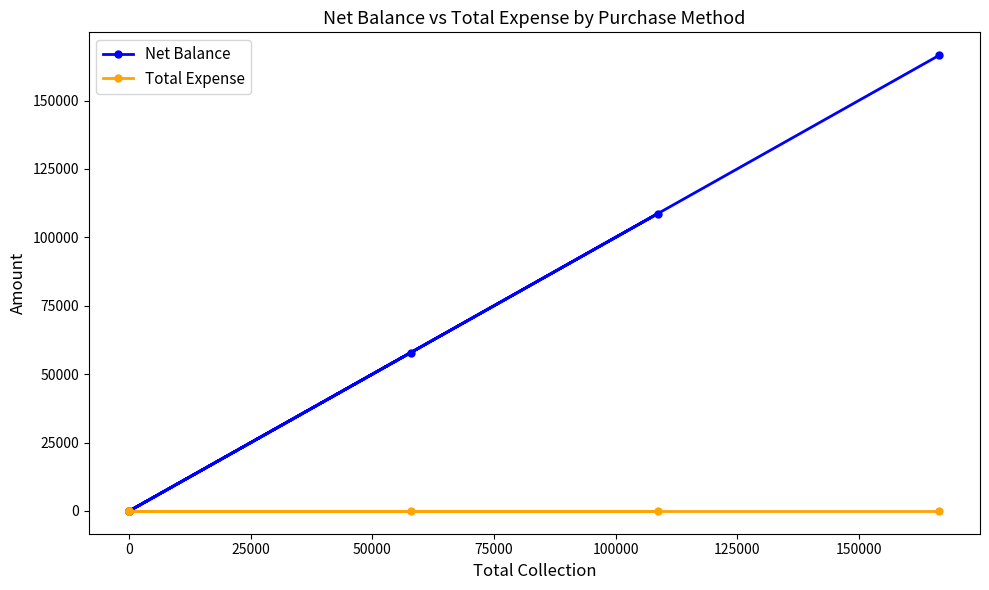

What is the sum of the Net Balance values at 100000 and 0?

166600